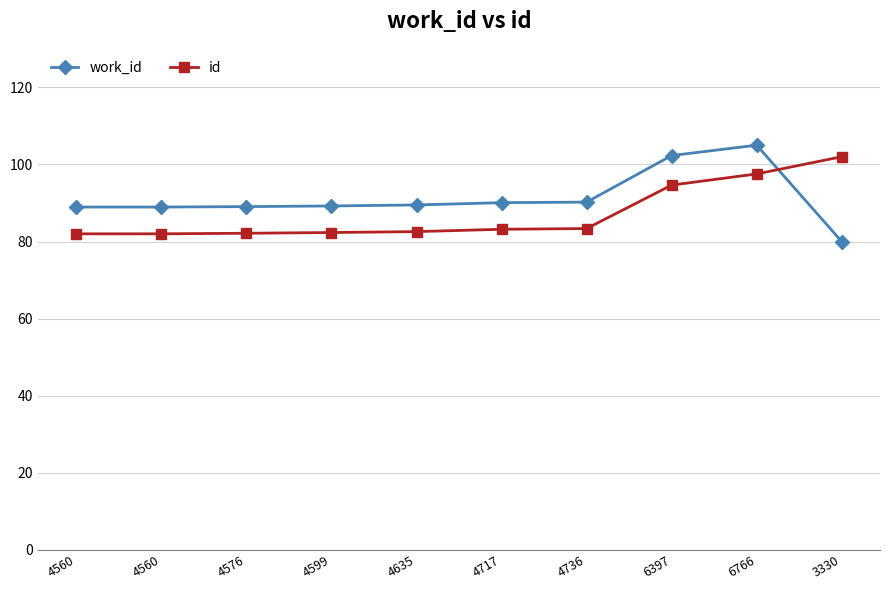

Reading left to right, transcribe all the data shown in this chart.

work_id: 4560=88.9	4560=88.9	4576=89.1	4599=89.2	4635=89.5	4717=90.1	4736=90.2	6397=102.3	6766=105.0	3330=80.0
id: 4560=82.0	4560=82.0	4576=82.1	4599=82.3	4635=82.6	4717=83.2	4736=83.4	6397=94.6	6766=97.5	3330=102.0